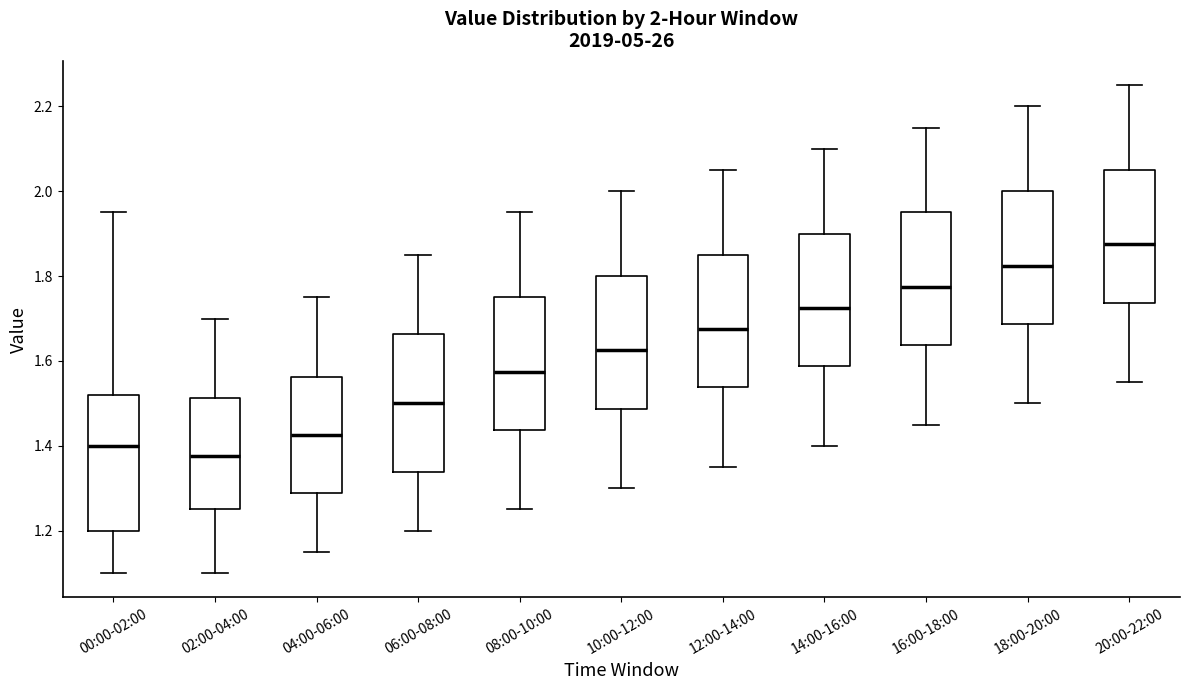

Which box has the lowest median line?

02:00-04:00